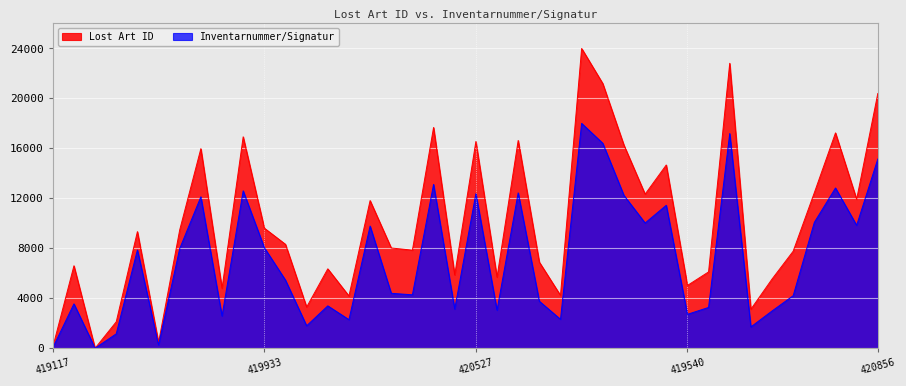

Rank the series by their maximum value, from lowest to highest.

Inventarnummer/Signatur, Lost Art ID